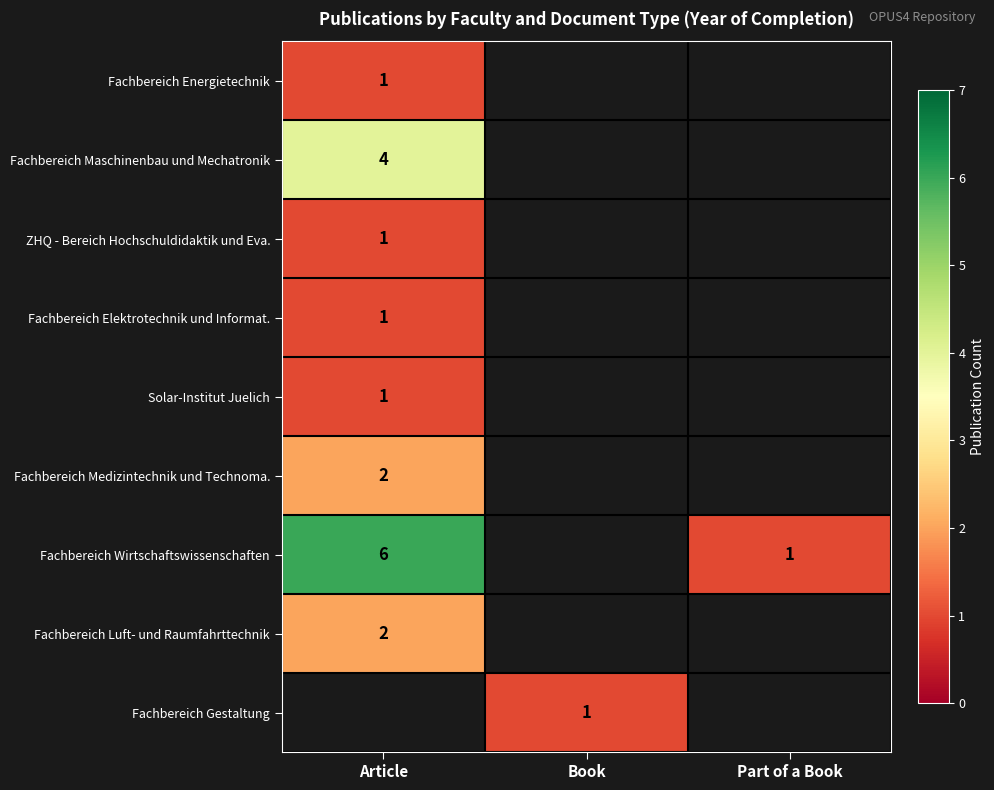

Count the number of categories in the chart.

3